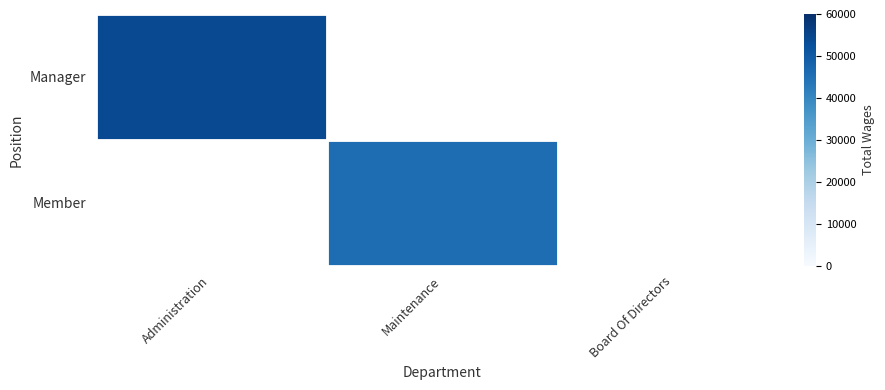

At which category does the chart reach its minimum across all series?

Maintenance